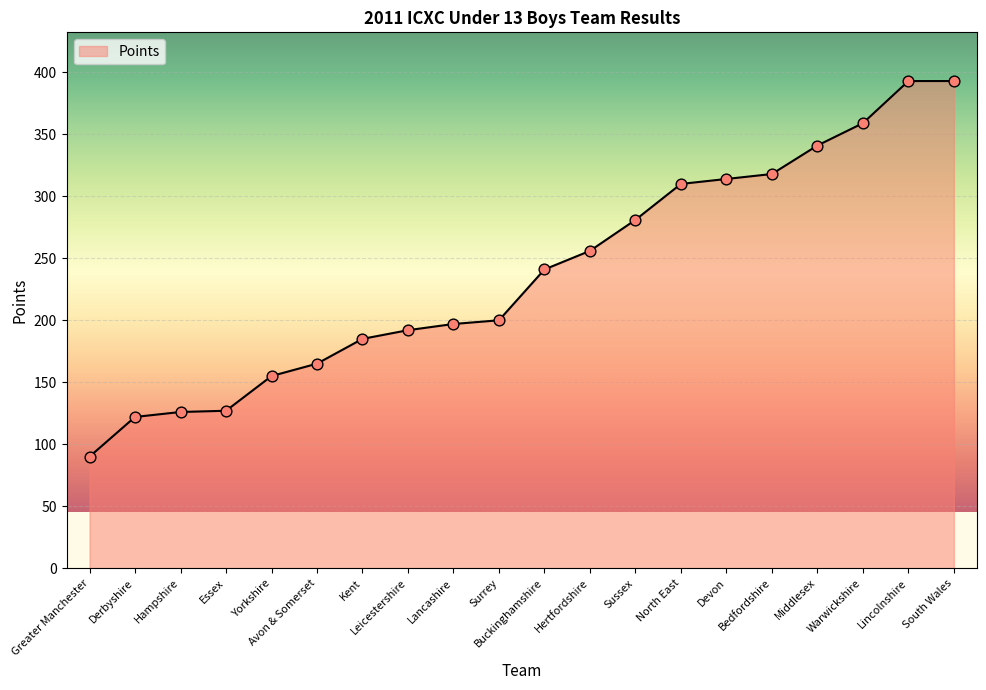

Approximately how many times larger is the value at Devon compared to North East?

1.0